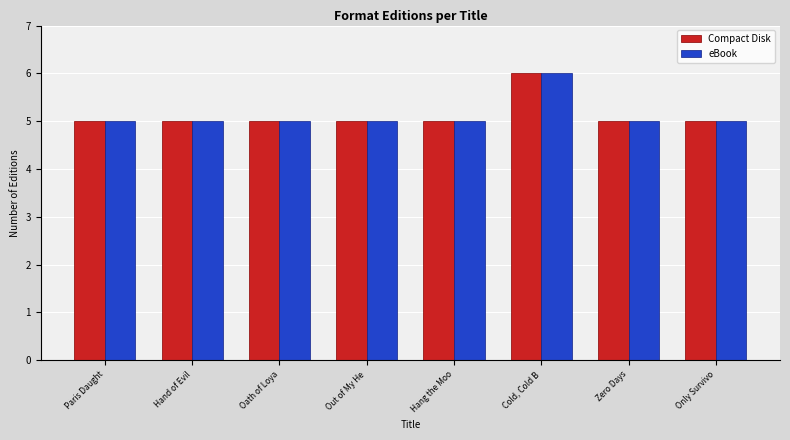

Reading left to right, what are all the values shown in this chart?

Compact Disk: Paris Daught=5	Hand of Evil=5	Oath of Loya=5	Out of My He=5	Hang the Moo=5	Cold, Cold B=6	Zero Days=5	Only Survivo=5
eBook: Paris Daught=5	Hand of Evil=5	Oath of Loya=5	Out of My He=5	Hang the Moo=5	Cold, Cold B=6	Zero Days=5	Only Survivo=5